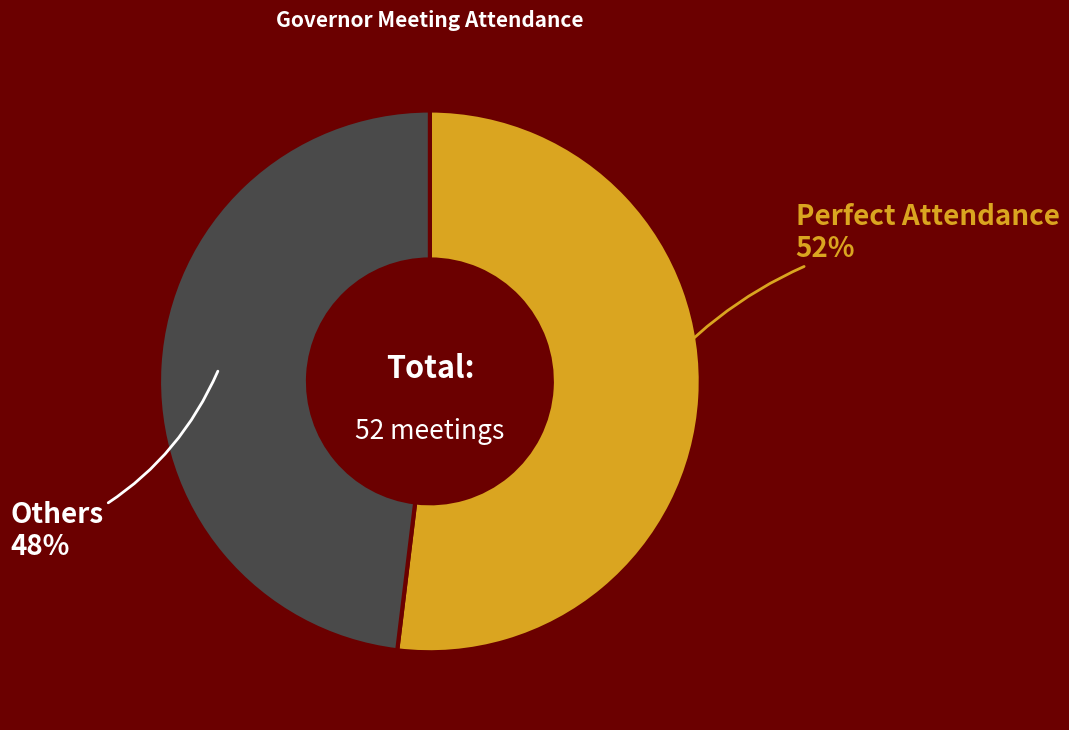

To the nearest percent, what is the difference between the largest and smallest slice percentages?

4%